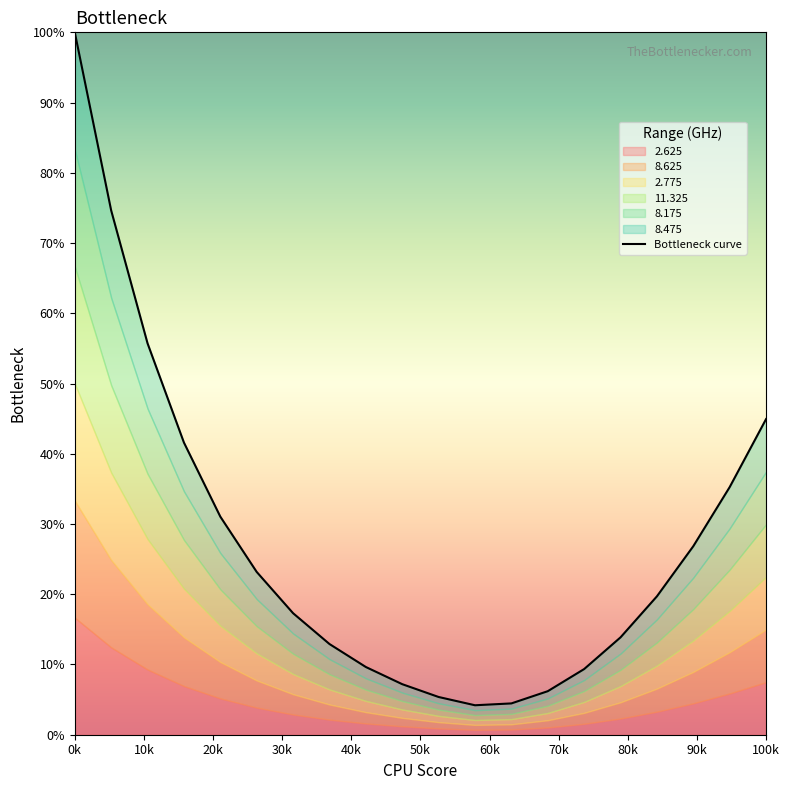

How many lines are shown in the chart?

1